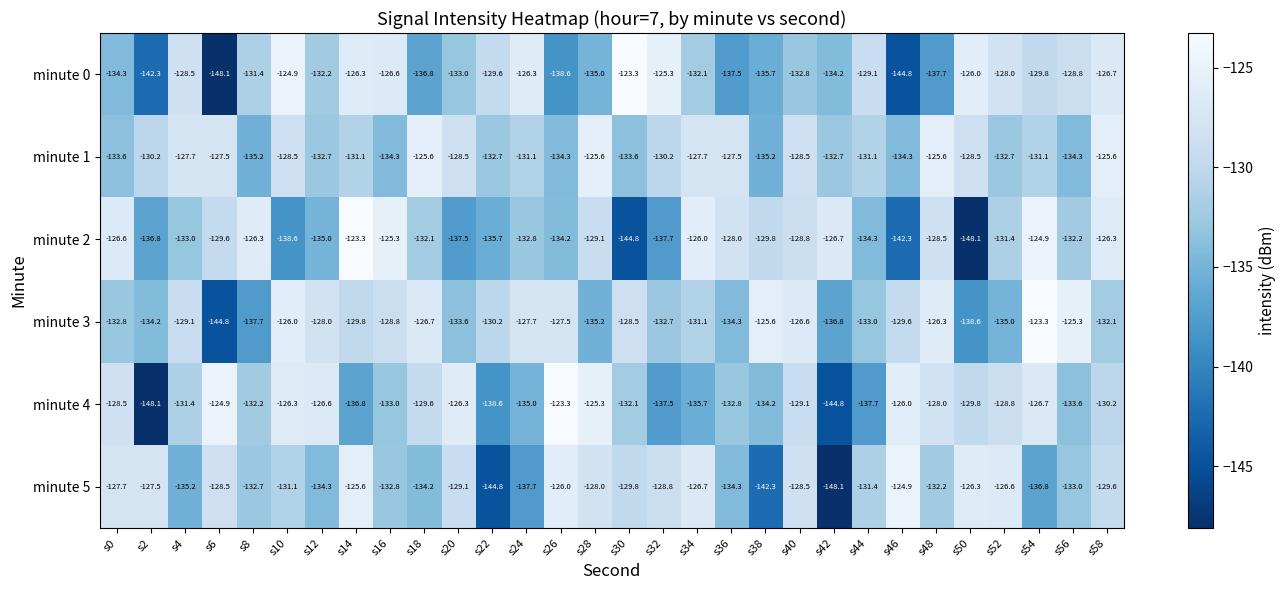

Which series changed the most between s28 and s56?

minute 3